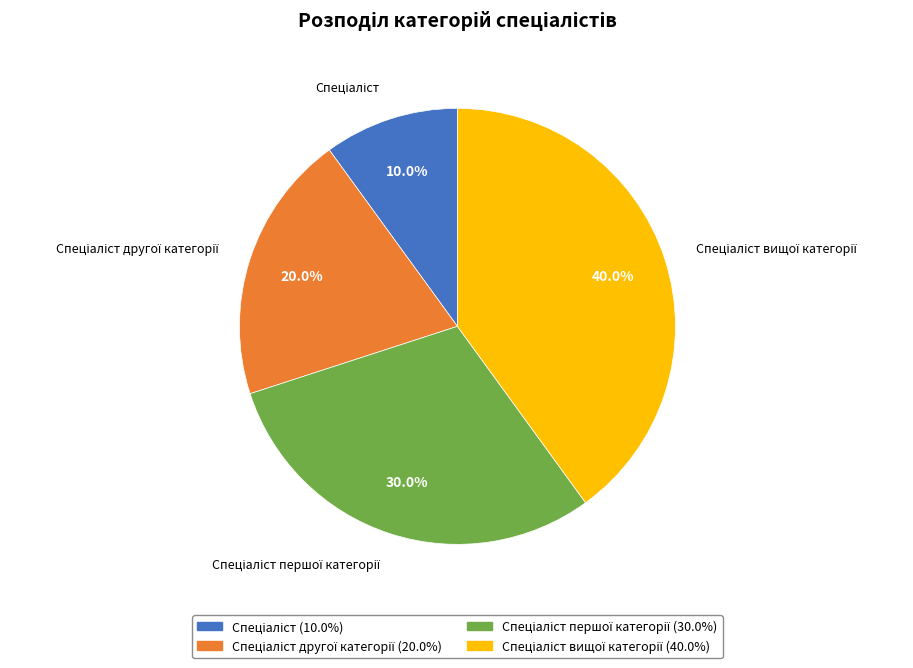

Is there any slice that represents more than half of the pie?

No